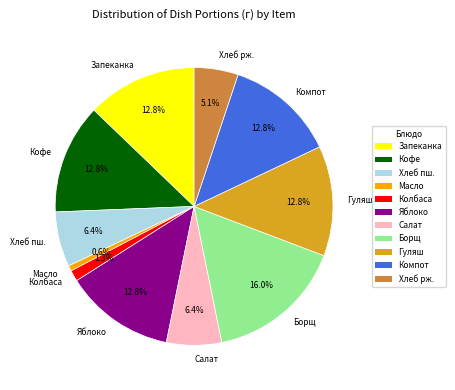

How many slices are in this pie chart?

11